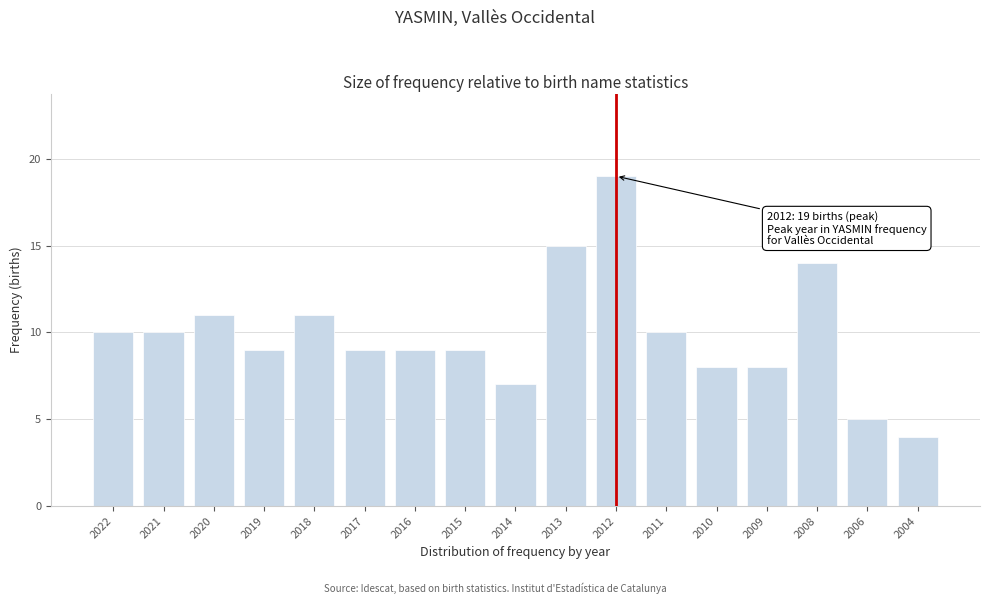

Reading left to right, list all the values displayed in this chart.

10	10	11	9	11	9	9	9	7	15	19	10	8	8	14	5	4